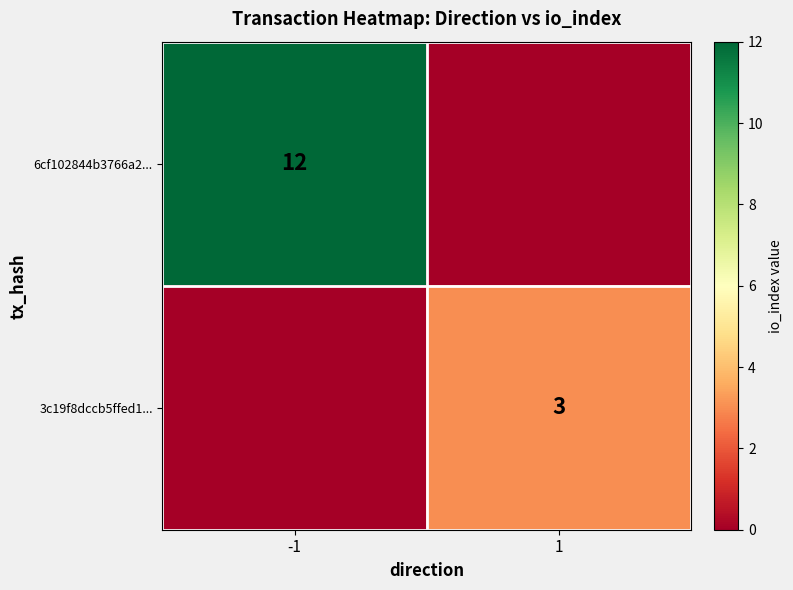

Is it true that 6cf102844b3766a2... equals 3 at -1?

False